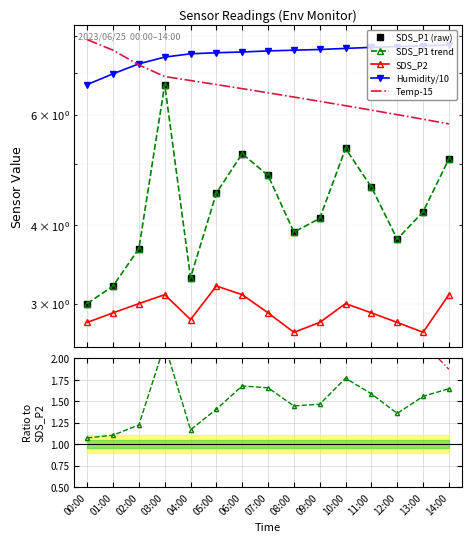

Which series has the largest total across all categories?

Humidity